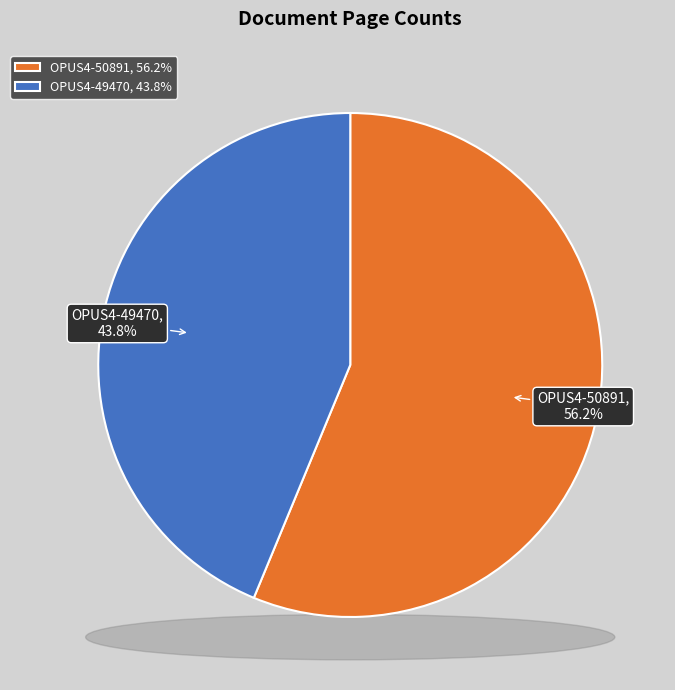

Count the number of slices in the pie.

2